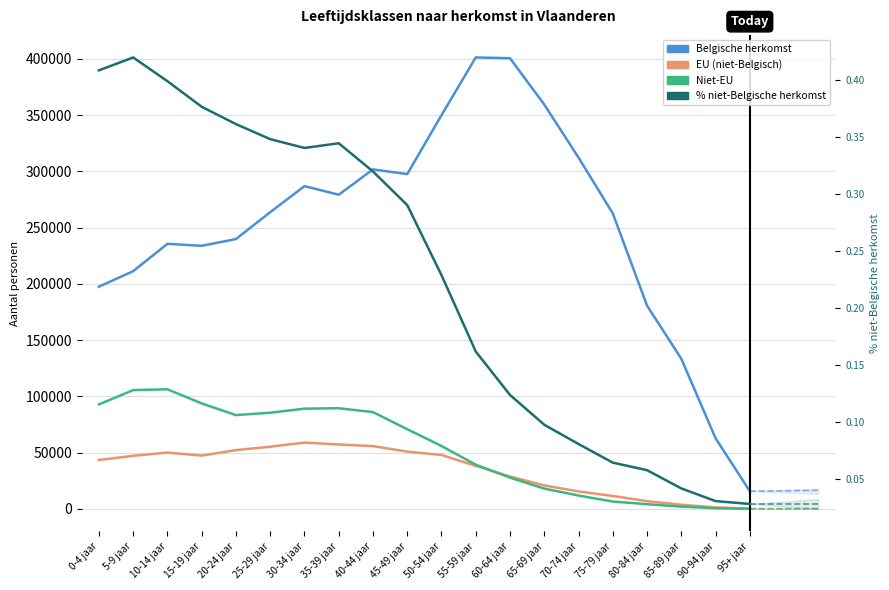

Reading left to right, what are all the values shown in this chart?

Belgische herkomst: 197560.0	211345.0	235654.0	233874.0	239901.0	263759.0	286932.0	279323.0	301802.0	297633.0	350015.0	401298.0	400623.0	359437.0	312301.0	262682.0	180721.0	133479.0	62853.0	15774.0
EU (niet-Belgisch): 43519.0	47253.0	50094.0	47448.0	52299.0	55340.0	59007.0	57297.0	55853.0	50960.0	48011.0	38271.0	28875.0	20925.0	15580.0	11553.0	6932.0	3755.0	1370.0	309.0
Niet-EU: 92937.0	105634.0	106375.0	93817.0	83441.0	85553.0	89146.0	89540.0	86096.0	70874.0	55951.0	39365.0	27851.0	18101.0	11931.0	6609.0	4225.0	2111.0	644.0	153.0
% niet-Belgische herkomst: 0.4	0.4	0.4	0.4	0.4	0.3	0.3	0.3	0.3	0.3	0.2	0.2	0.1	0.1	0.1	0.1	0.1	0.0	0.0	0.0